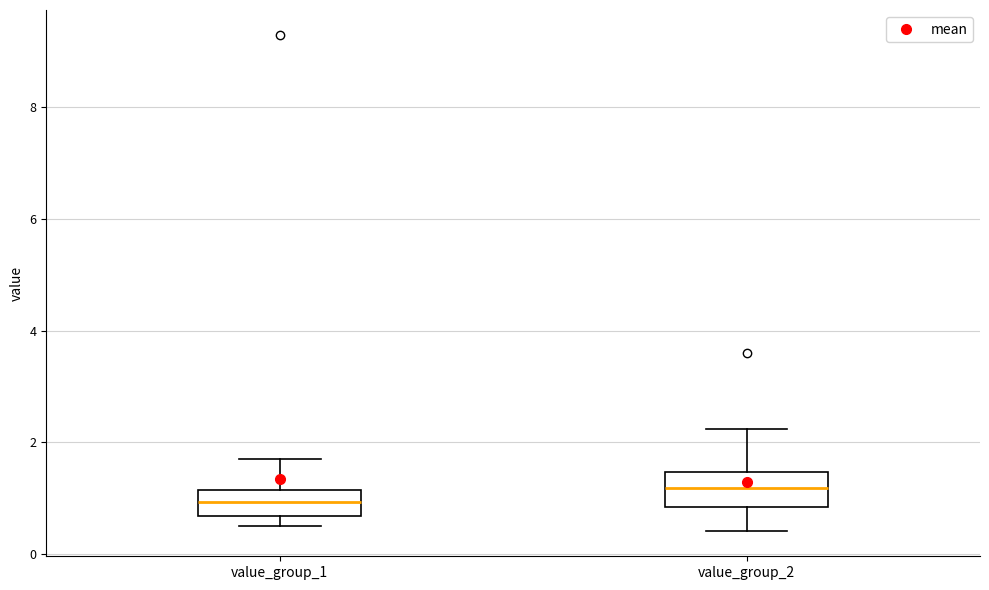

Which box has the lowest median line?

value_group_1